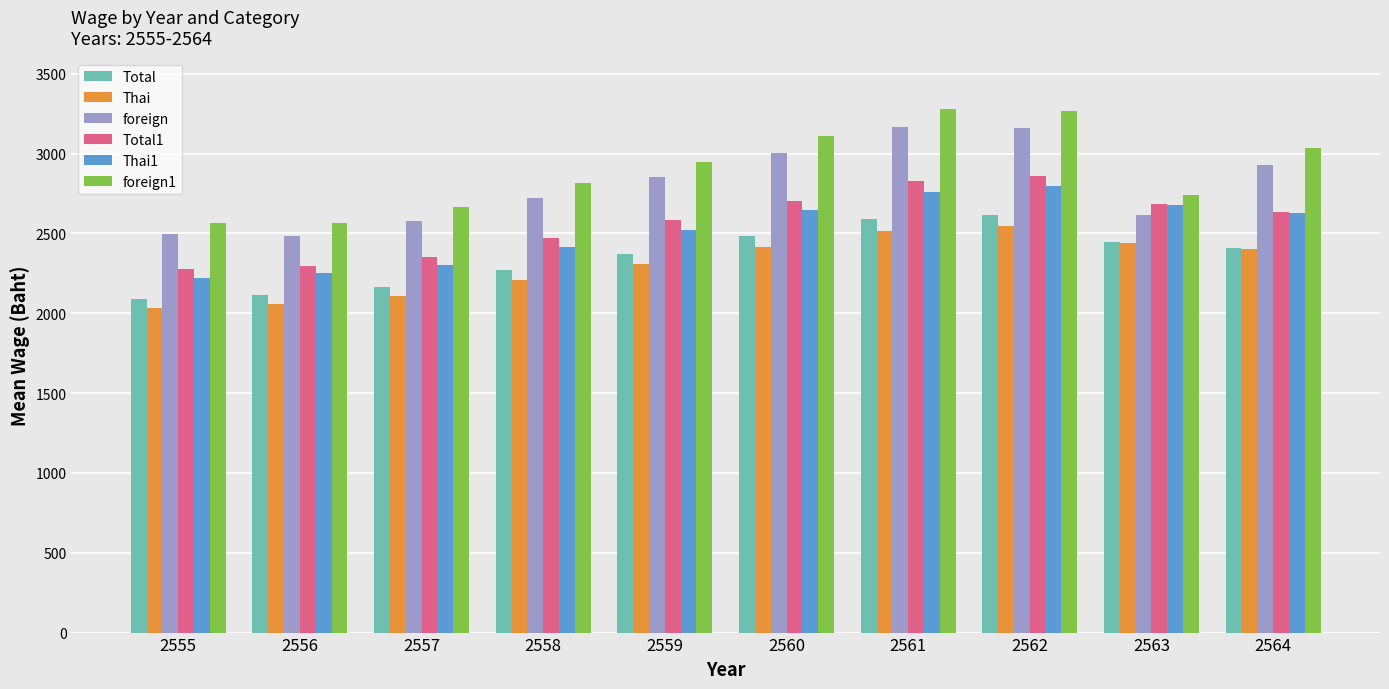

Which series changed the most between 2559 and 2561?

foreign1